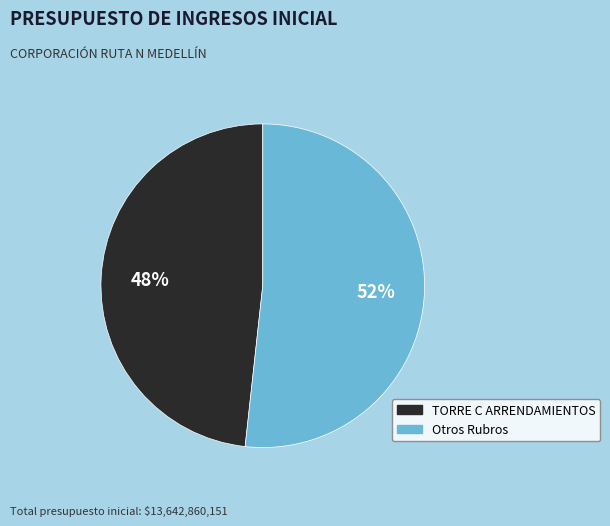

Count the number of slices in the pie.

2